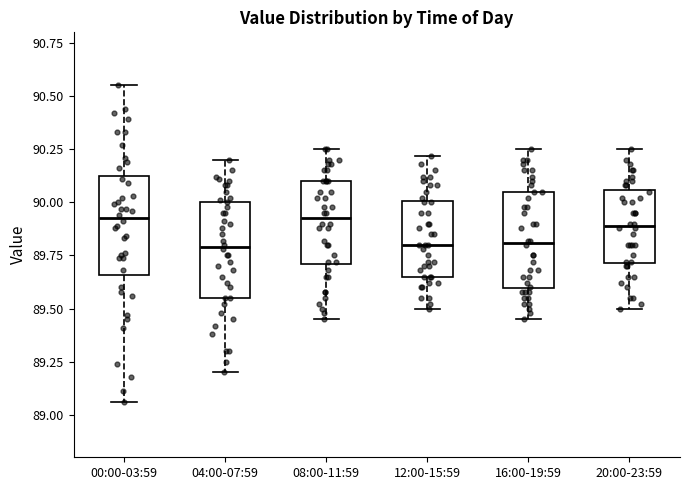

Reading left to right, read every box against the y-axis: the position of its median line, the range the box covers, and the ends of its whiskers. The values are not printed on the chart, so give them approximately, as read against the axis.

00:00-03:59: median 89.95, box 89.65 to 90.10, whiskers 89.05 to 90.55
04:00-07:59: median 89.80, box 89.55 to 90.00, whiskers 89.20 to 90.20
08:00-11:59: median 89.95, box 89.70 to 90.10, whiskers 89.45 to 90.25
12:00-15:59: median 89.80, box 89.65 to 90.00, whiskers 89.50 to 90.20
16:00-19:59: median 89.80, box 89.60 to 90.05, whiskers 89.45 to 90.25
20:00-23:59: median 89.90, box 89.70 to 90.05, whiskers 89.50 to 90.25